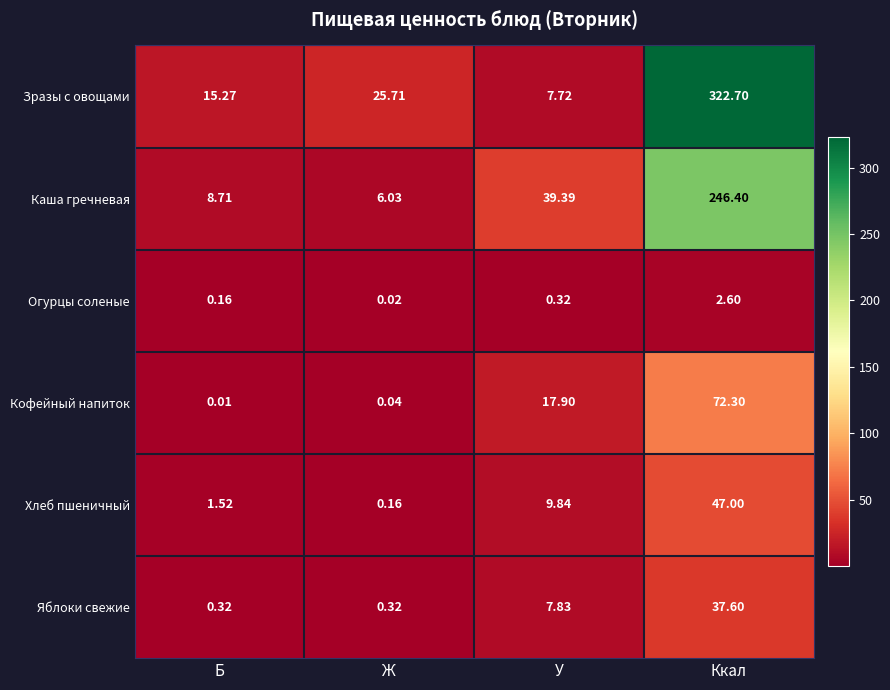

At which category does the chart reach its minimum across all series?

Б